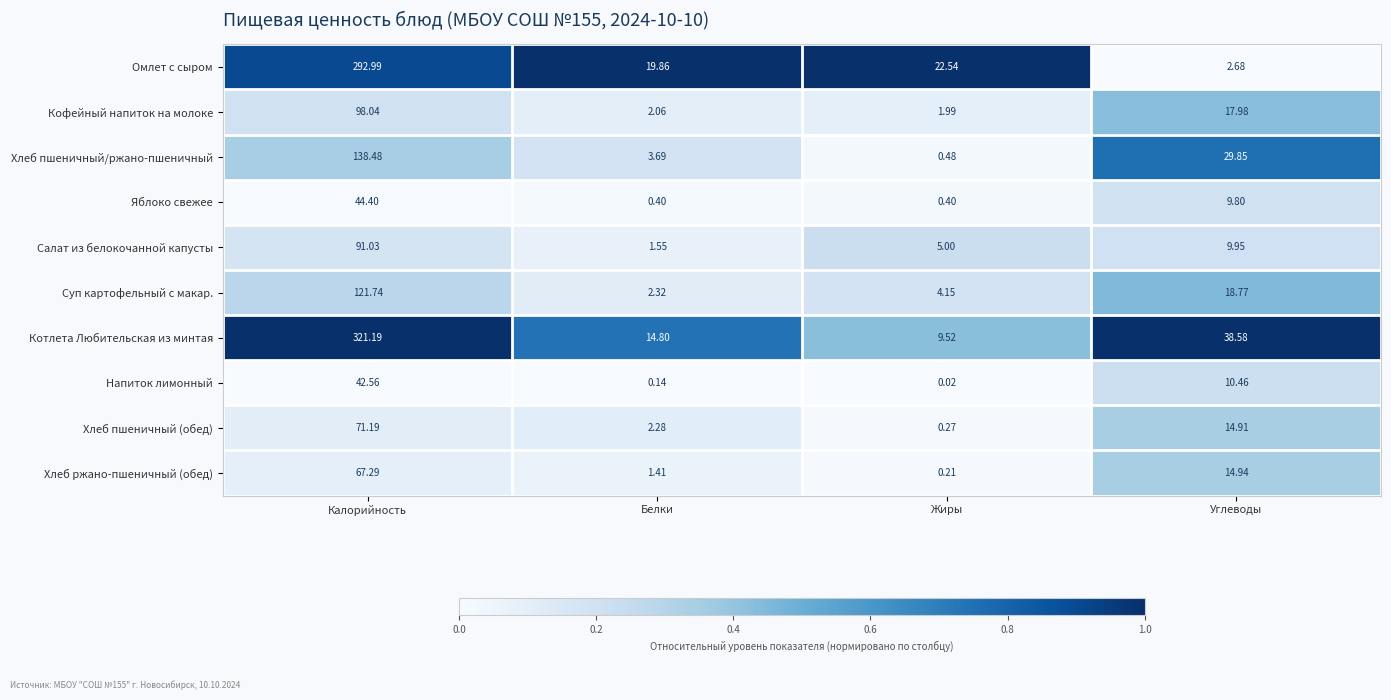

At which label is Хлеб пшеничный/ржано-пшеничный closest to 69?

Углеводы